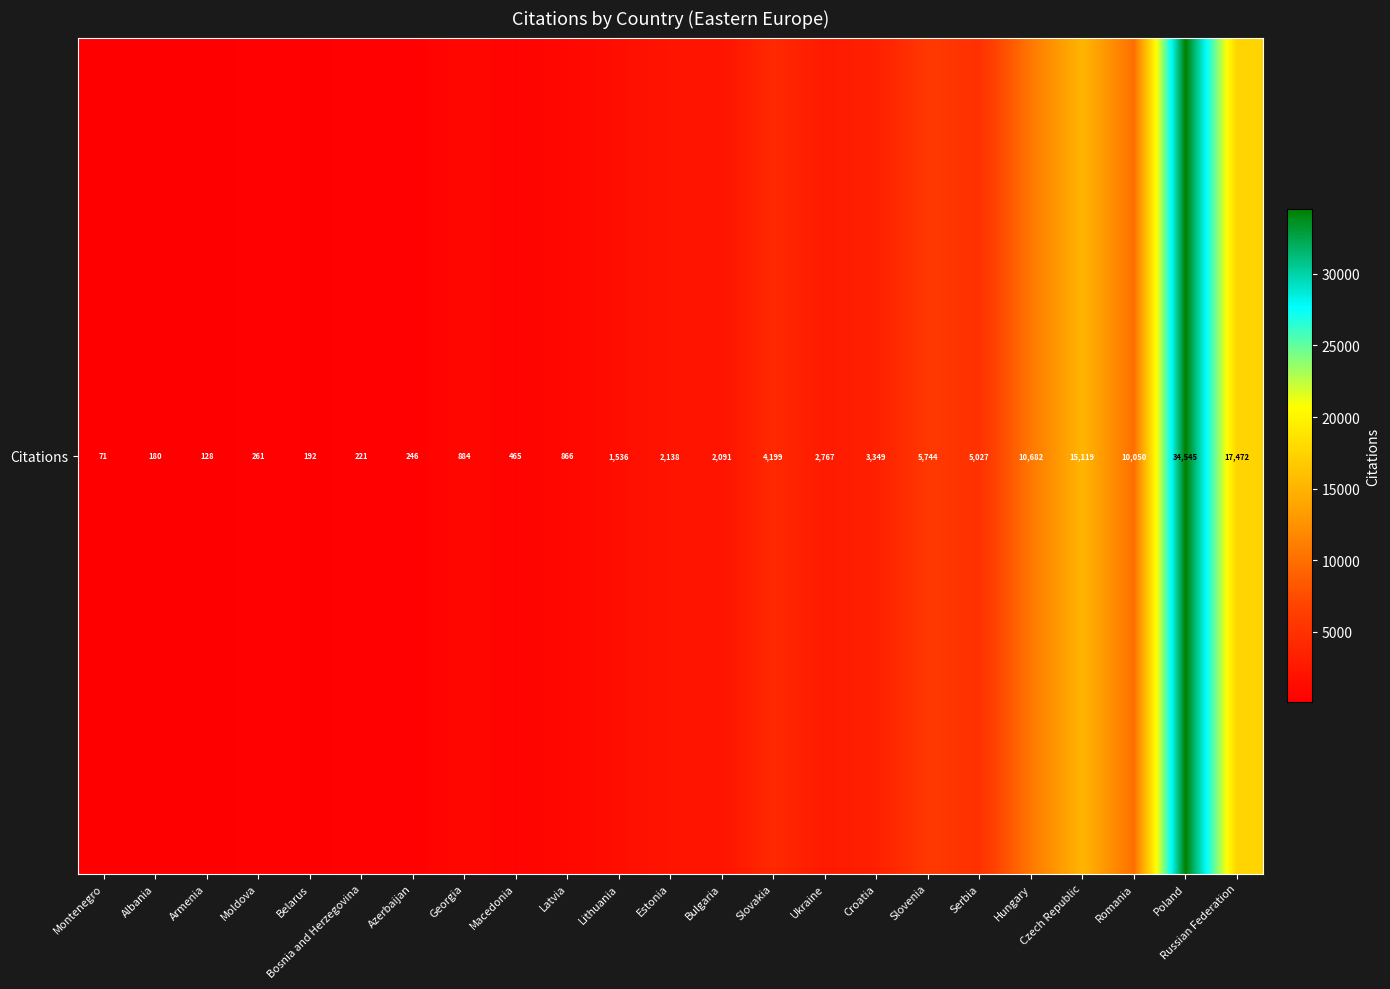

The chart shows a value of 4199 at Slovakia. True or false?

True